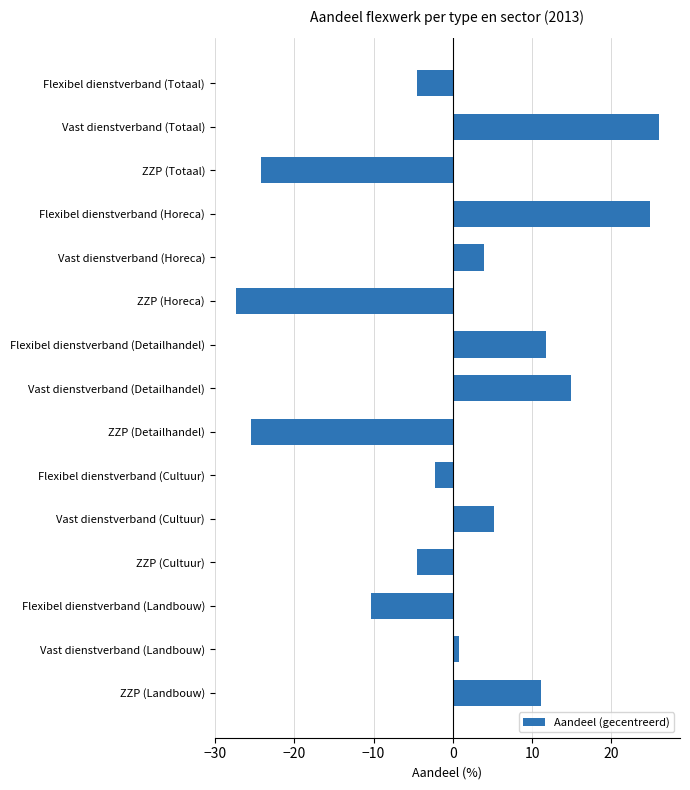

Which label corresponds to the largest value in the chart?

Vast dienstverband (Totaal)